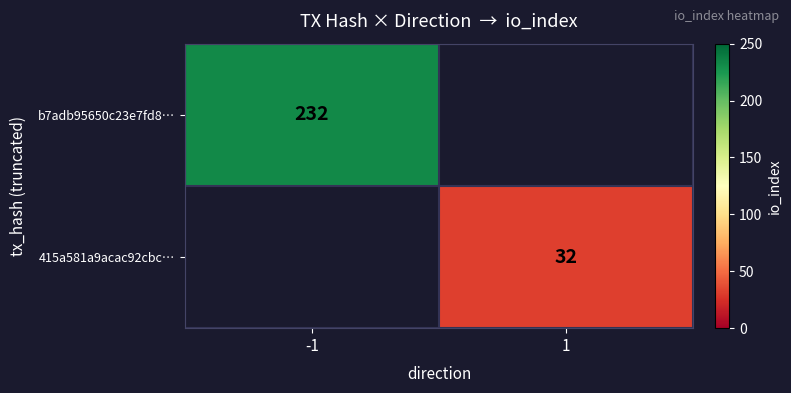

What is the greatest value displayed?

232.0